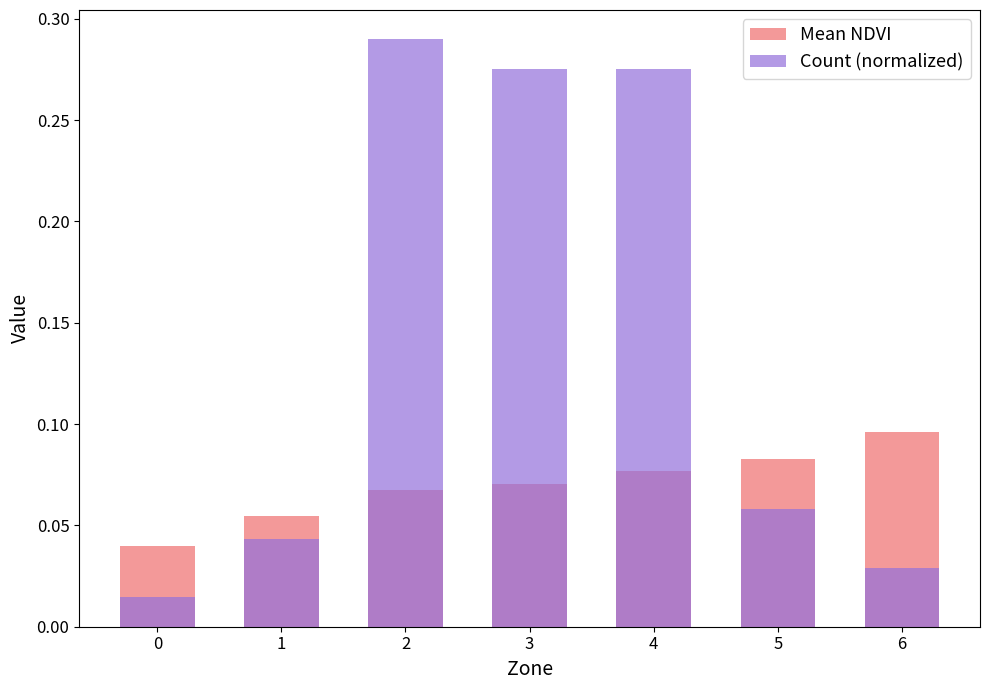

What is the greatest value displayed?

0.3